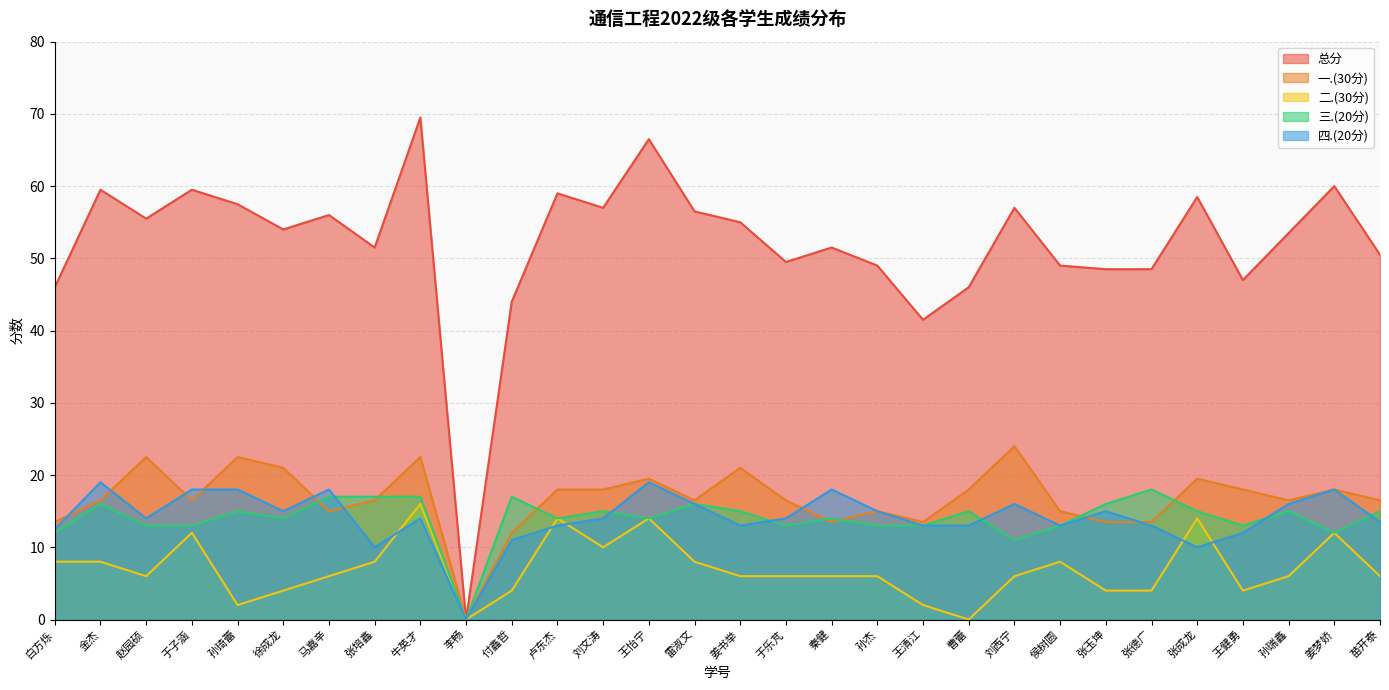

What are all the series names shown in the legend?

总分, 一.(30分), 二.(30分), 三.(20分), 四.(20分)